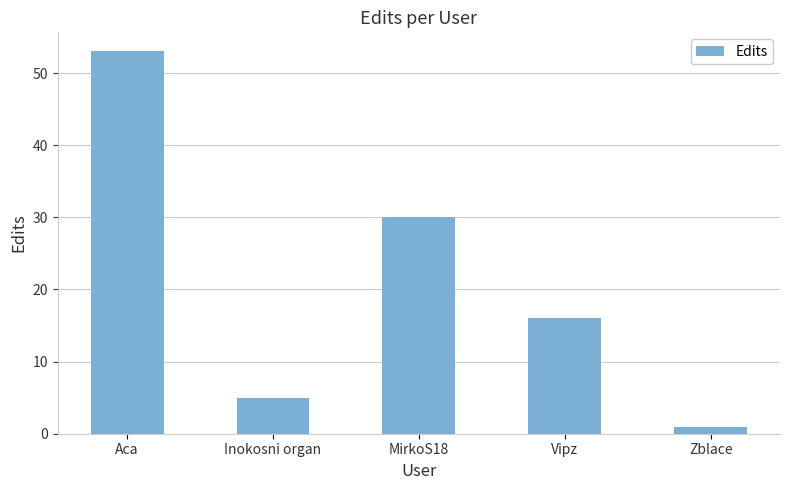

Is it true that the value at MirkoS18 is 30?

True